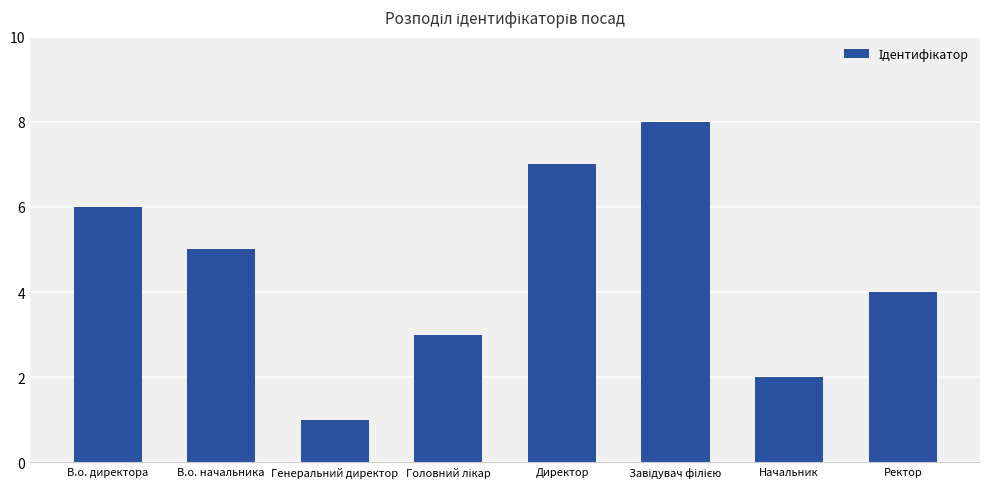

Reading left to right, transcribe all the data shown in this chart.

6	5	1	3	7	8	2	4